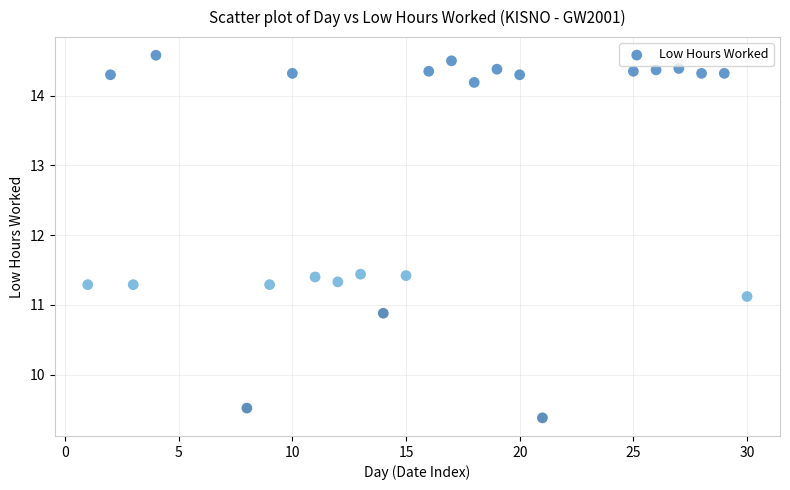

What is the range of X values (max minus min)?

29.0